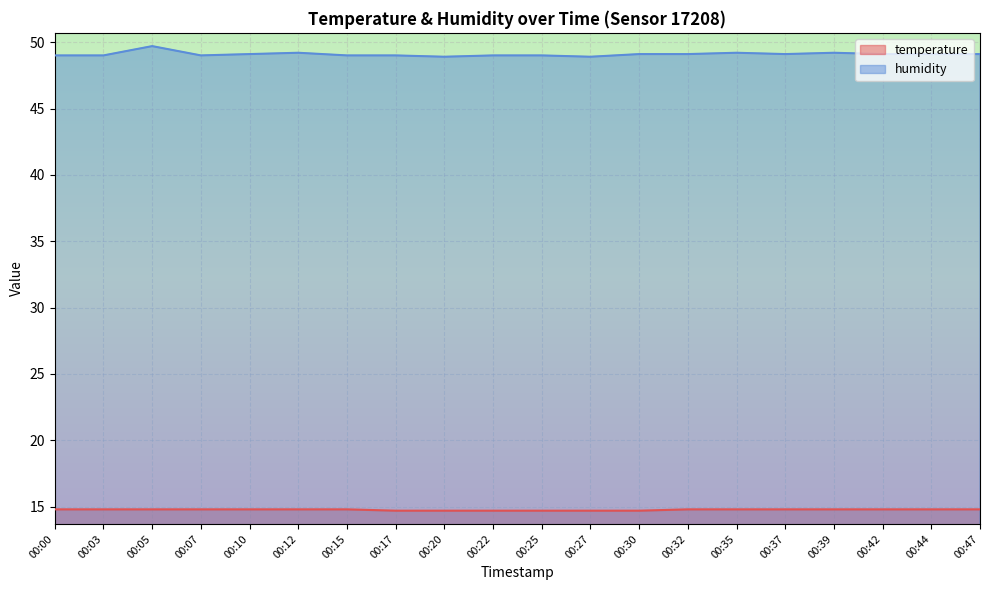

What is the average value of the temperature series?

14.8